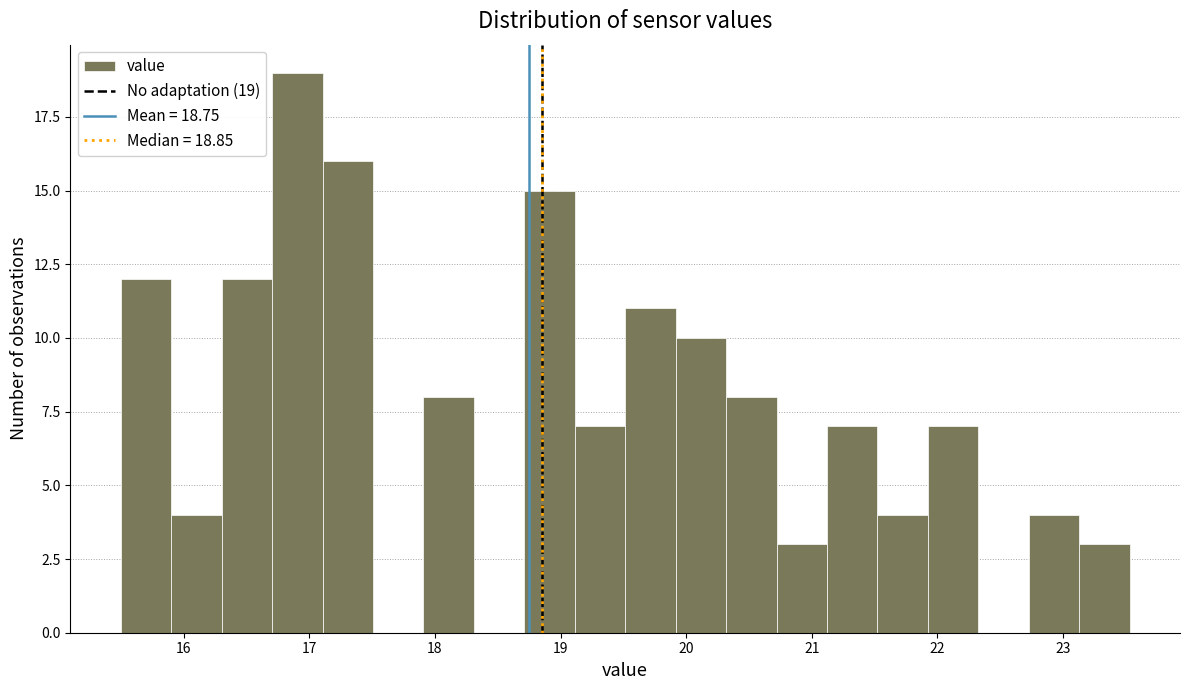

Over which range of the x-axis is the bar tallest?

16.7 to 17.1